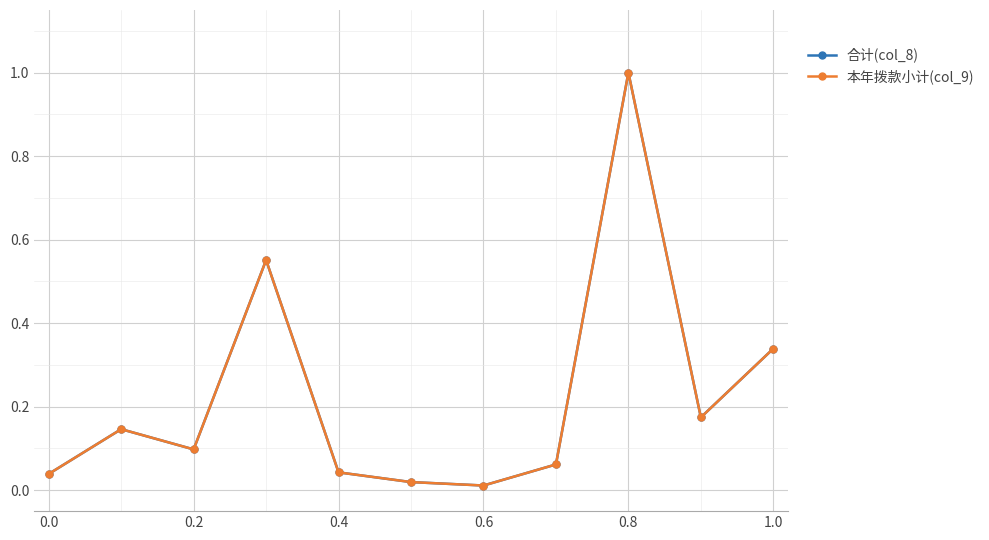

Does the chart have visible grid lines?

Yes